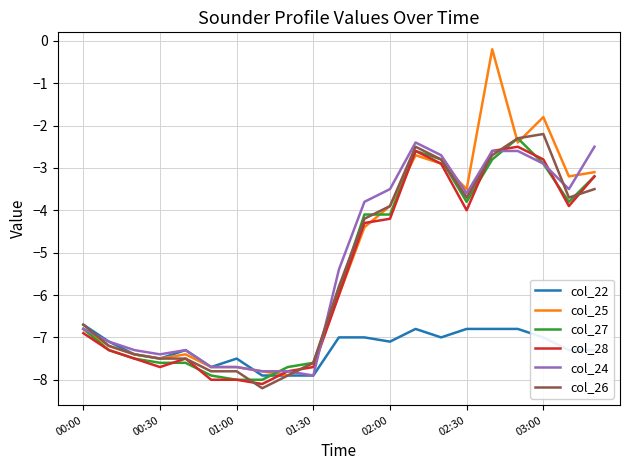

What is the maximum value for col_27?

-2.3